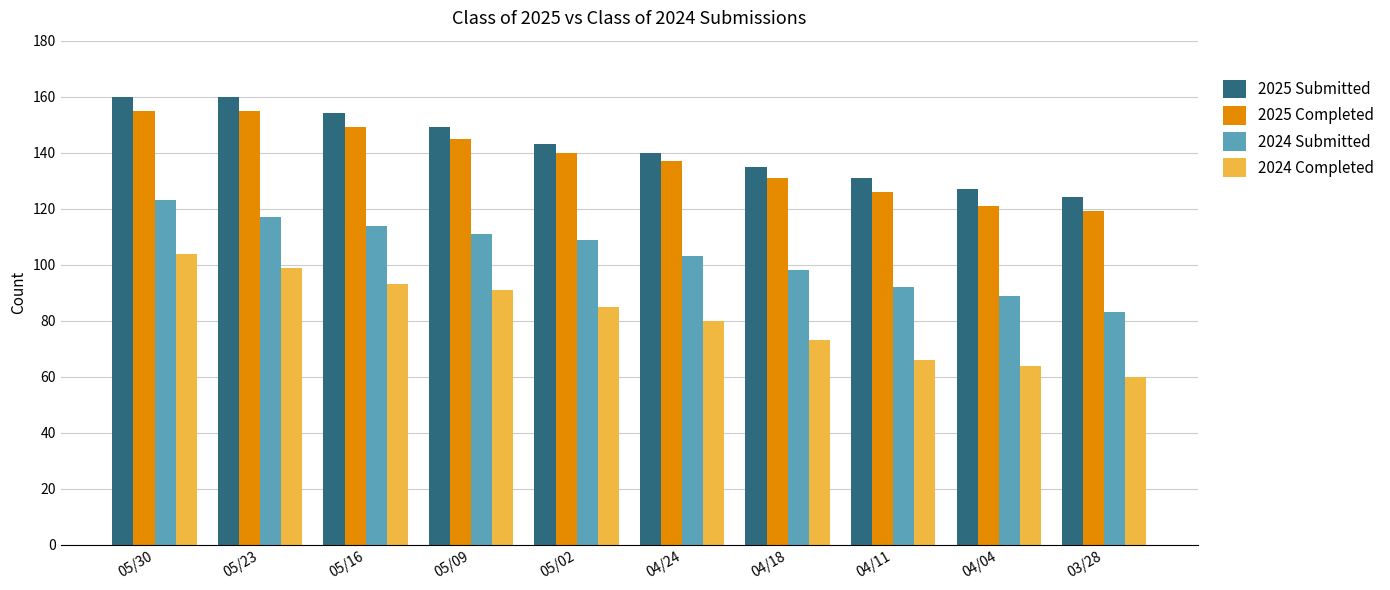

Where does the 2024 Submitted series first go above 109?

05/30